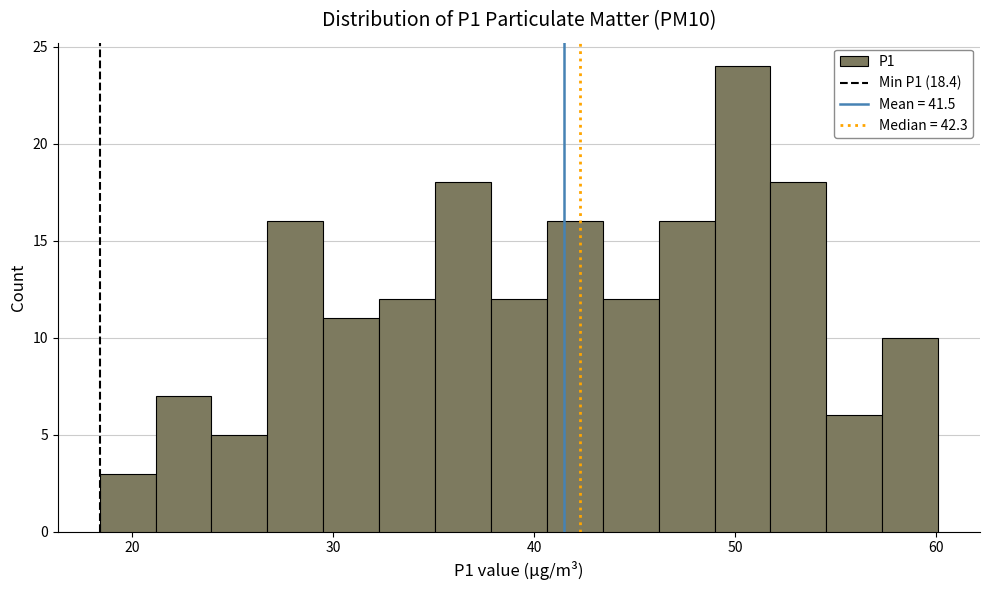

Around what value on the x-axis is the tallest bar? Give the approximate position of its centre, as read against the axis.

50